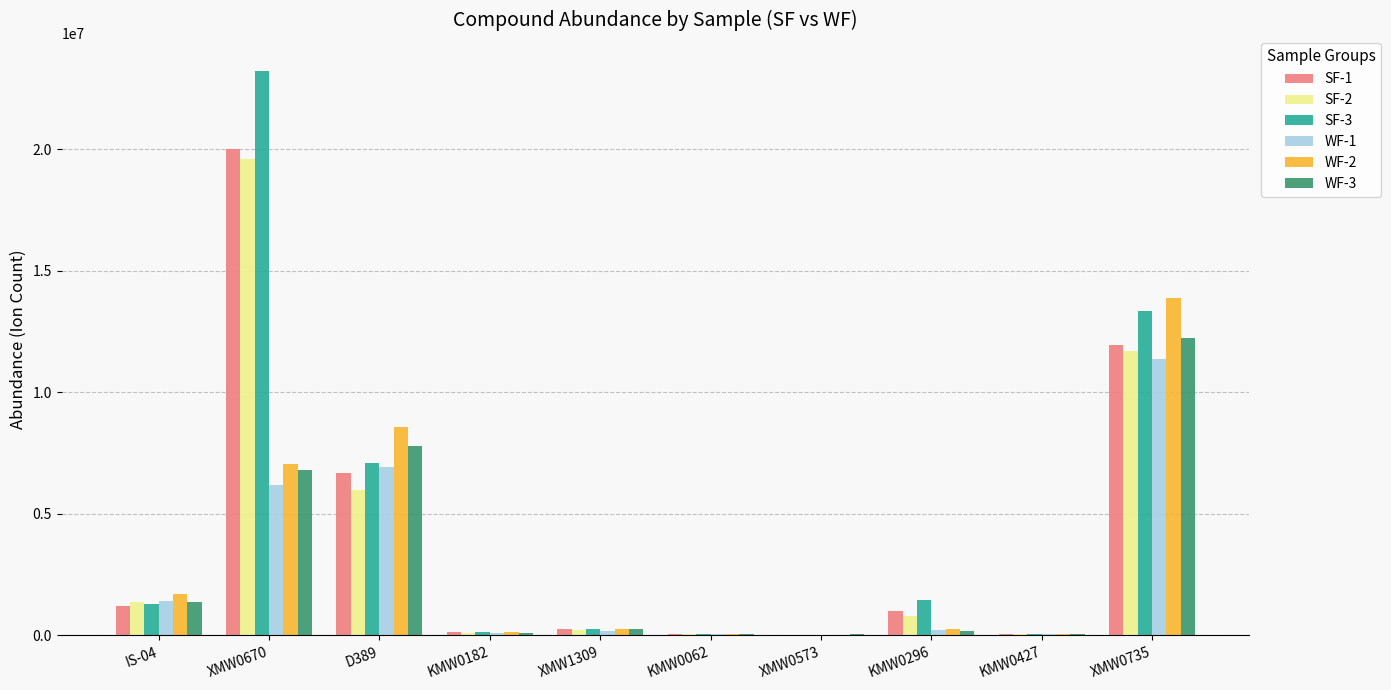

What is the total value across all series at IS-04?

8343591.6